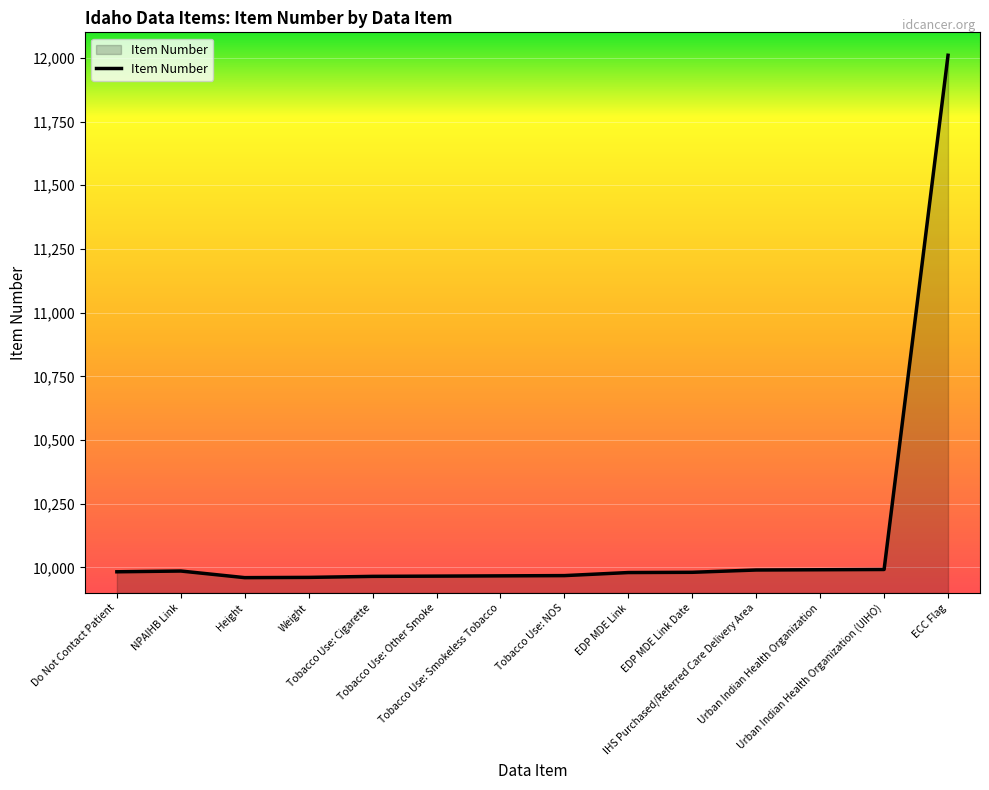

Does the chart display data point markers on the line(s)?

No